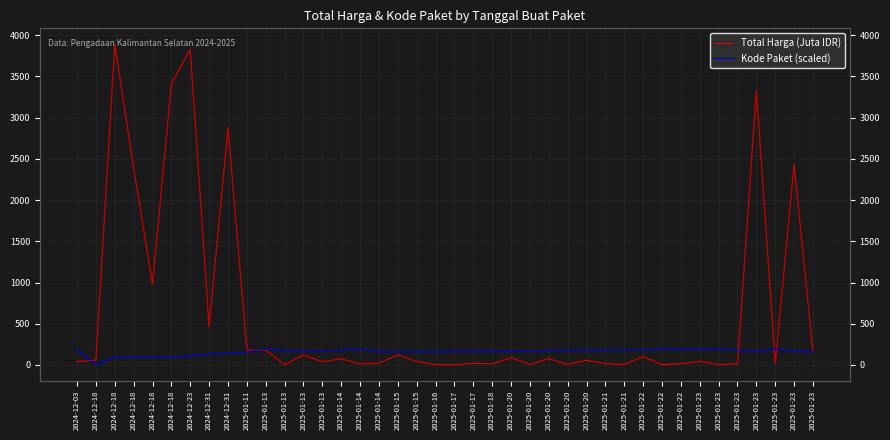

Rank the series by their maximum value, from highest to lowest.

Total Harga (Juta IDR), Kode Paket (scaled)